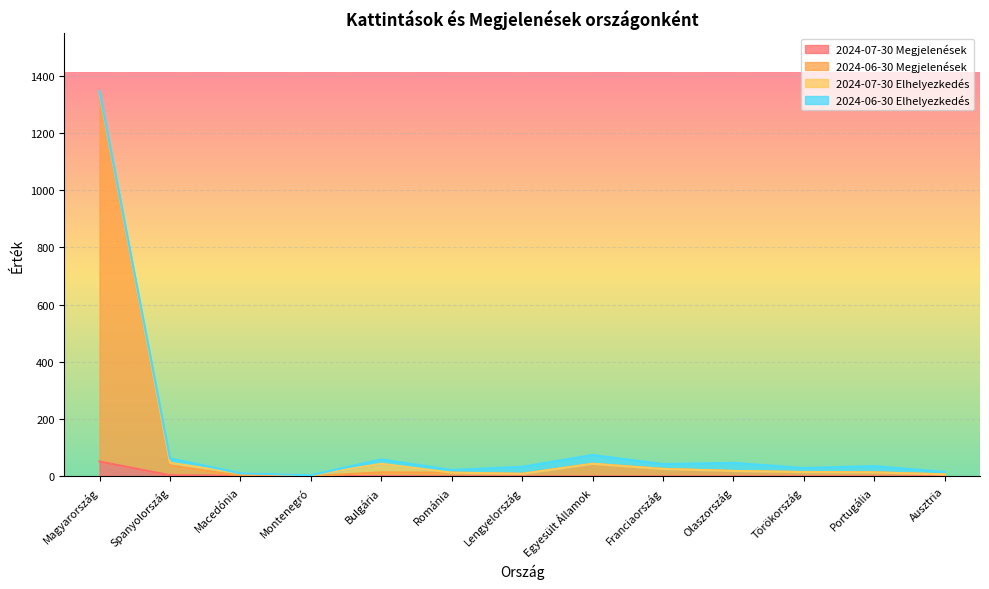

Where is the first local maximum for 2024-06-30 Megjelenések?

Bulgária